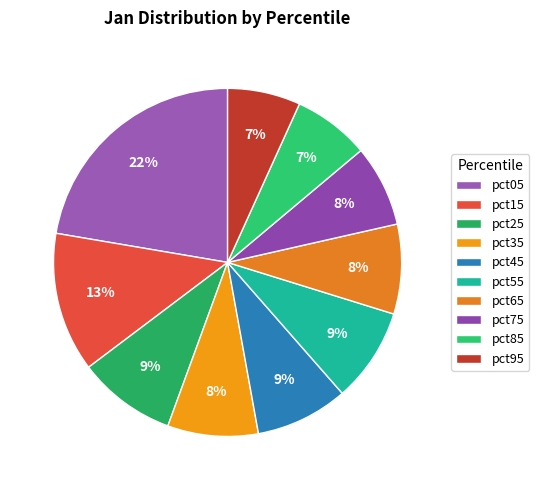

The pct05 slice represents 22% of the pie. True or false?

True